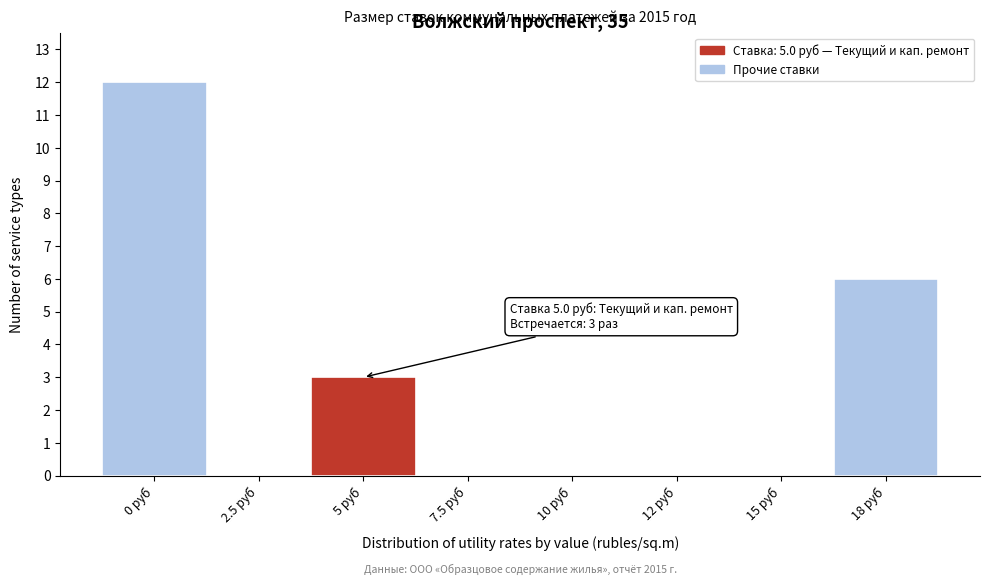

Reading right to left, what are all the values shown in this chart?

18 руб=6	15 руб=0	12 руб=0	10 руб=0	7.5 руб=0	5 руб=3	2.5 руб=0	0 руб=12